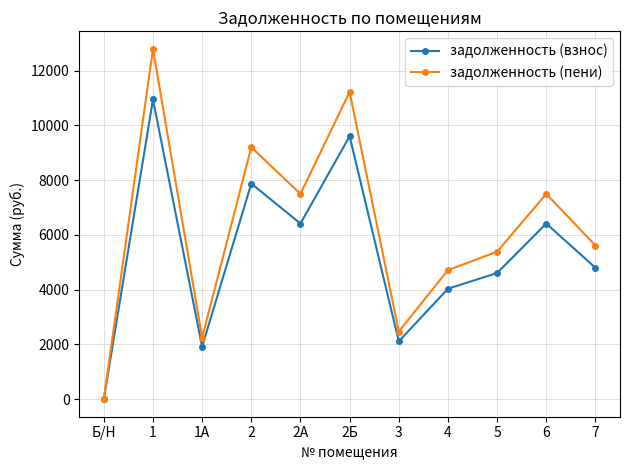

What is the difference between the задолженность (взнос) values at 5 and 1А?

2688.0